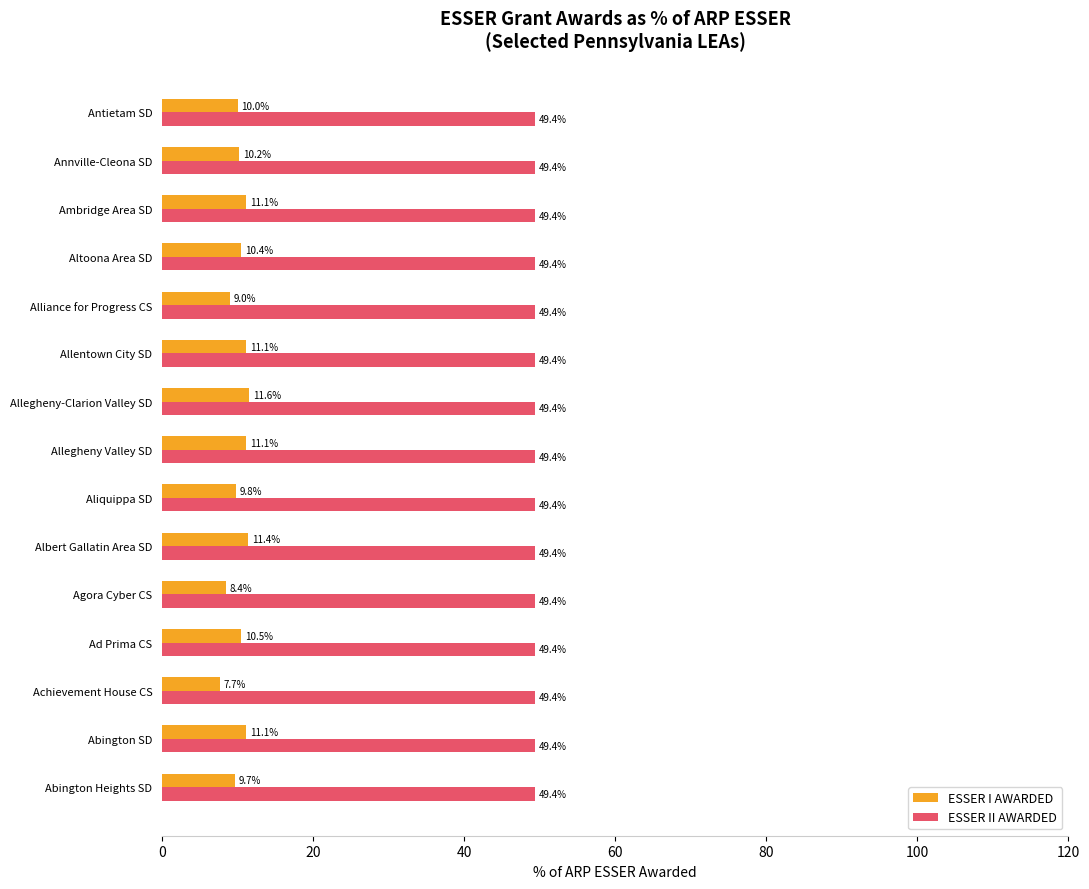

What is the sum of all ESSER I AWARDED values?

153.1